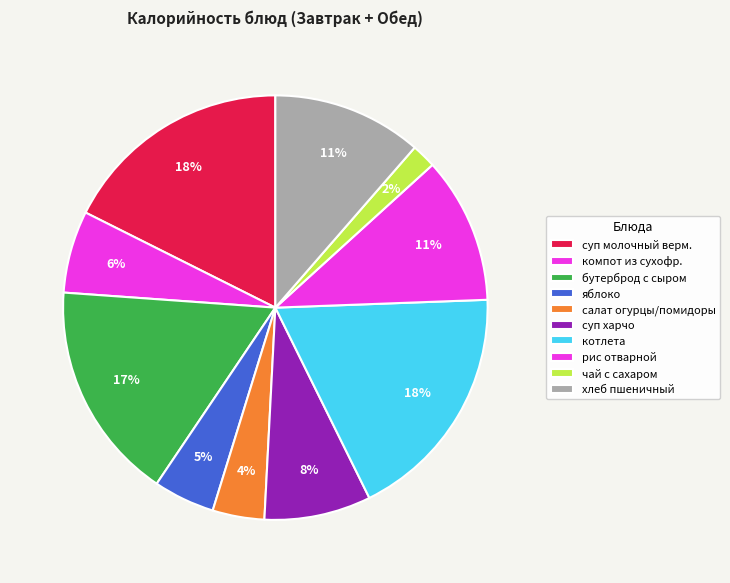

What is the change in value from суп харчо to чай с сахаром?

-117.8